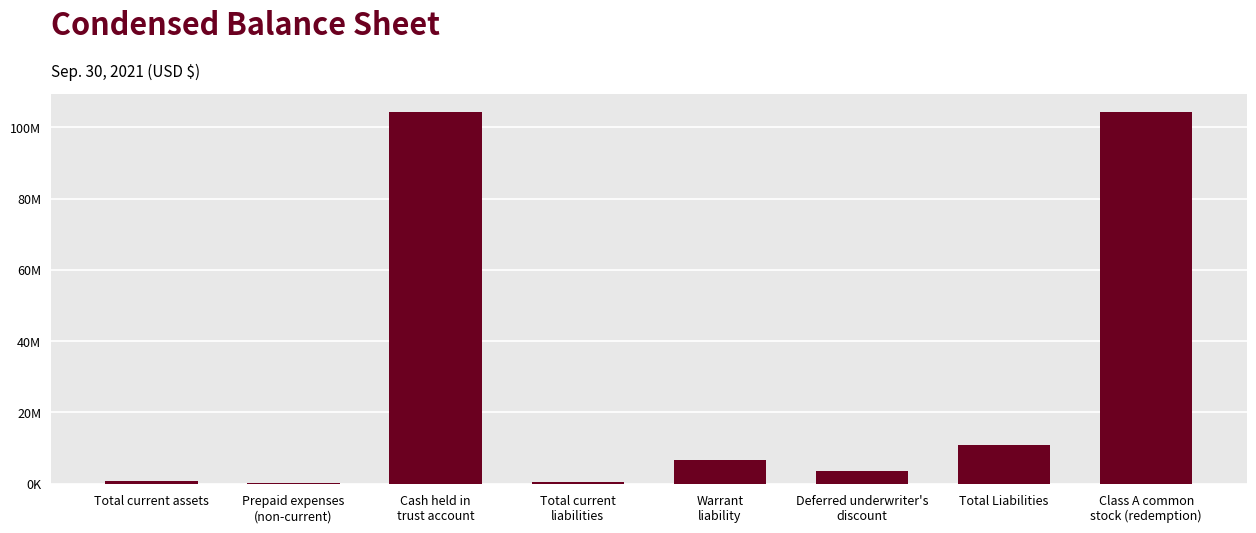

Reading left to right, what are all the values shown in this chart?

690154	181452	104293903	451191	6681750	3614100	10747041	104292600